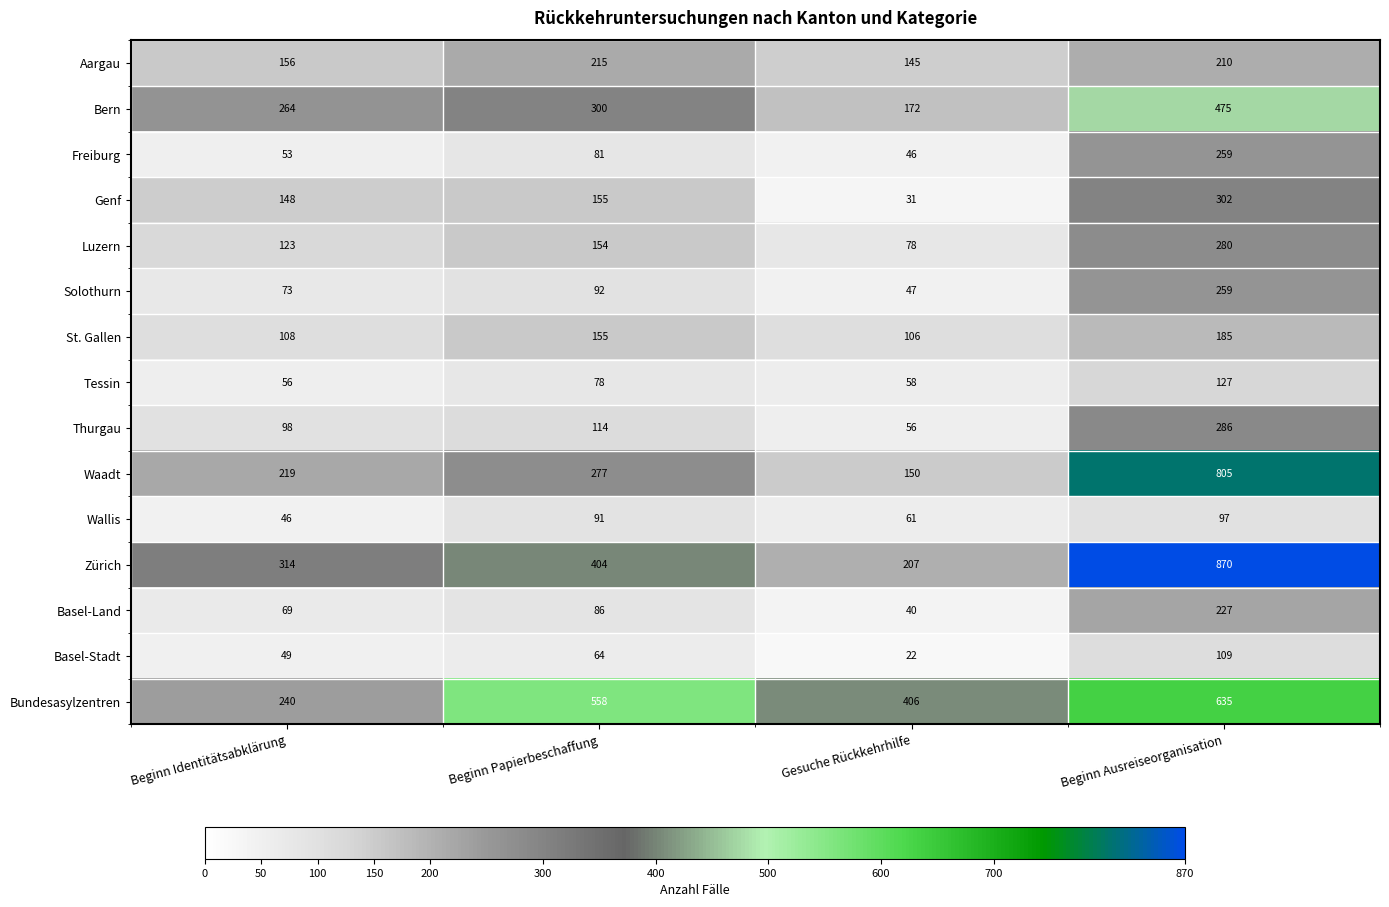

What is the greatest value displayed?

870